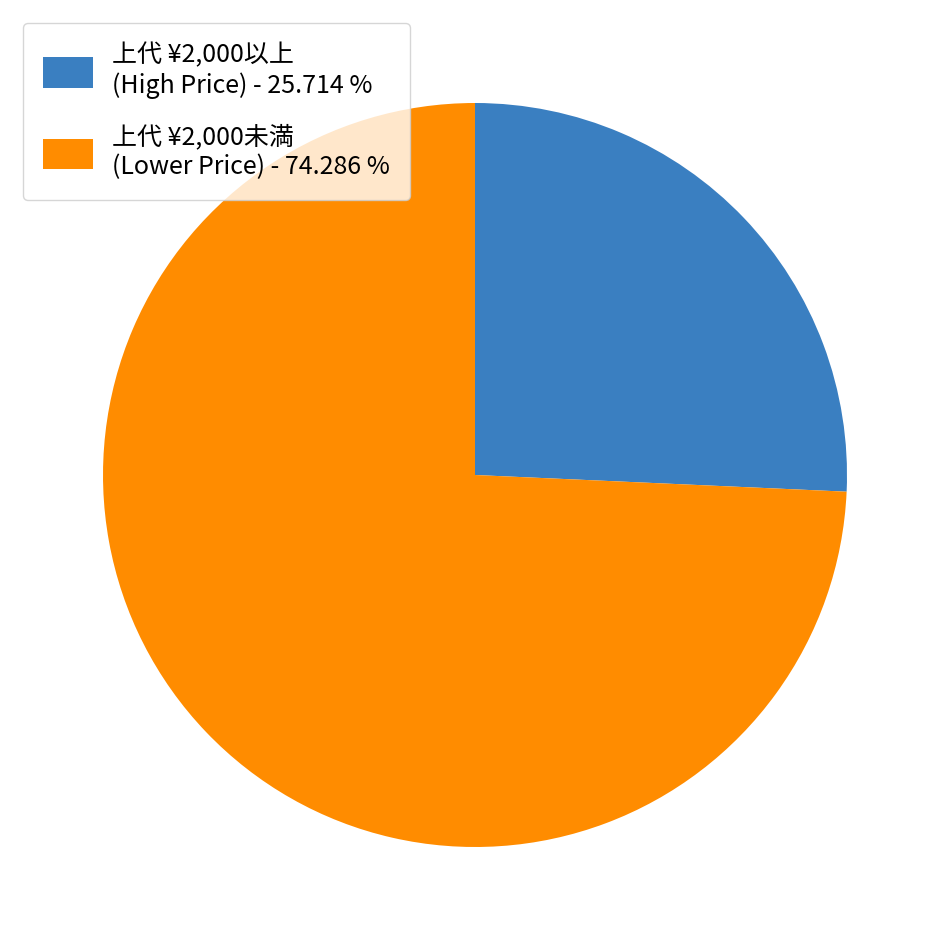

Does any single category account for the majority?

Yes